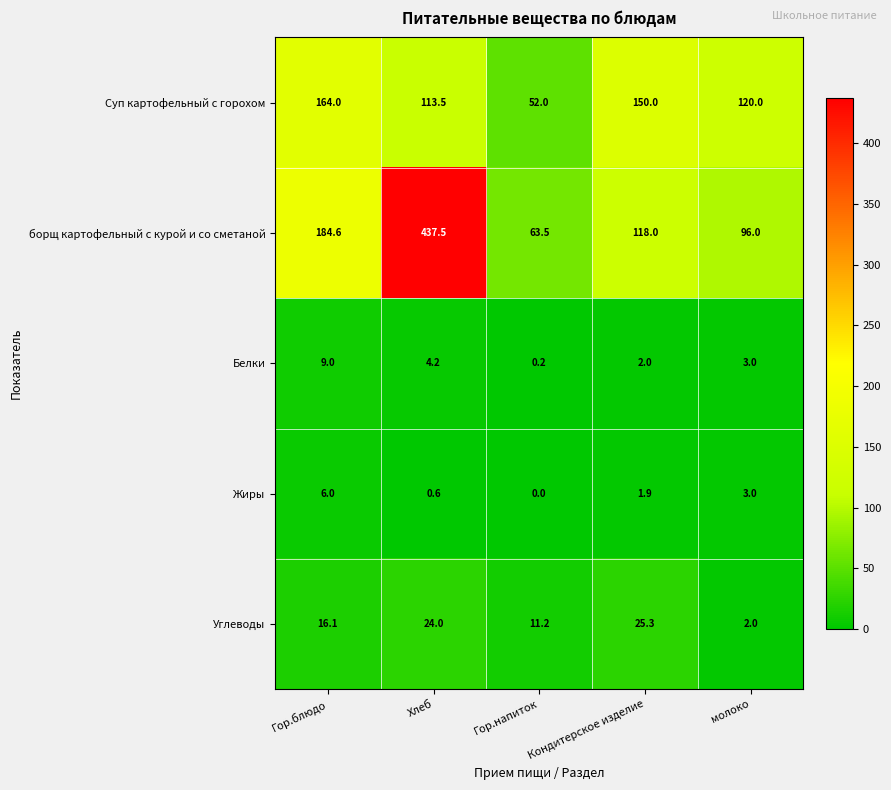

Count the number of categories in the chart.

5